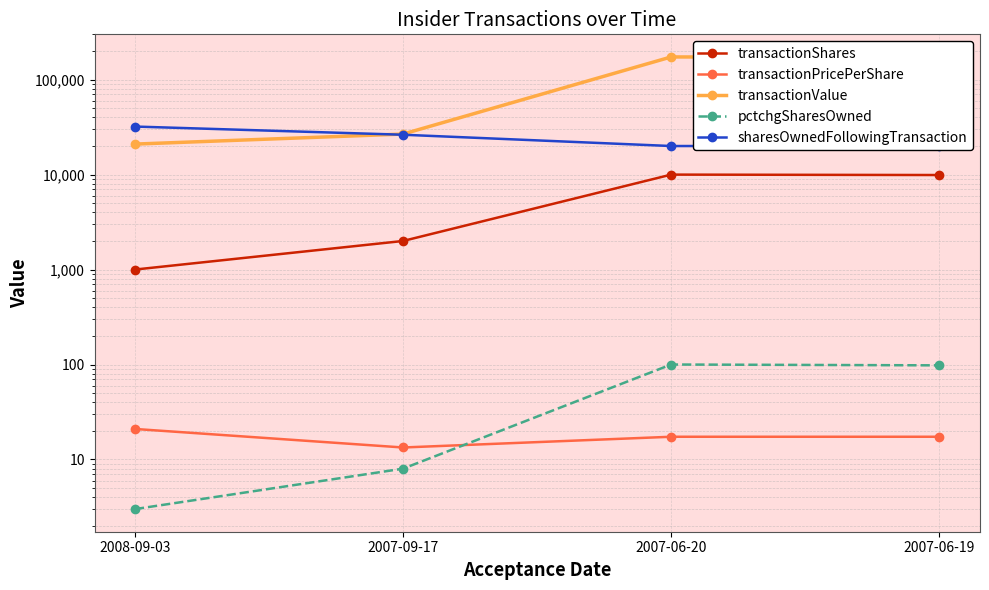

What are all the series names shown in the legend?

transactionShares, transactionPricePerShare, transactionValue, pctchgSharesOwned, sharesOwnedFollowingTransaction